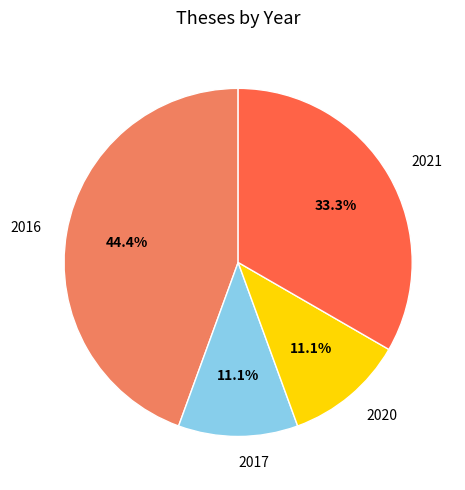

Which has a higher value, 2016 or 2020?

2016